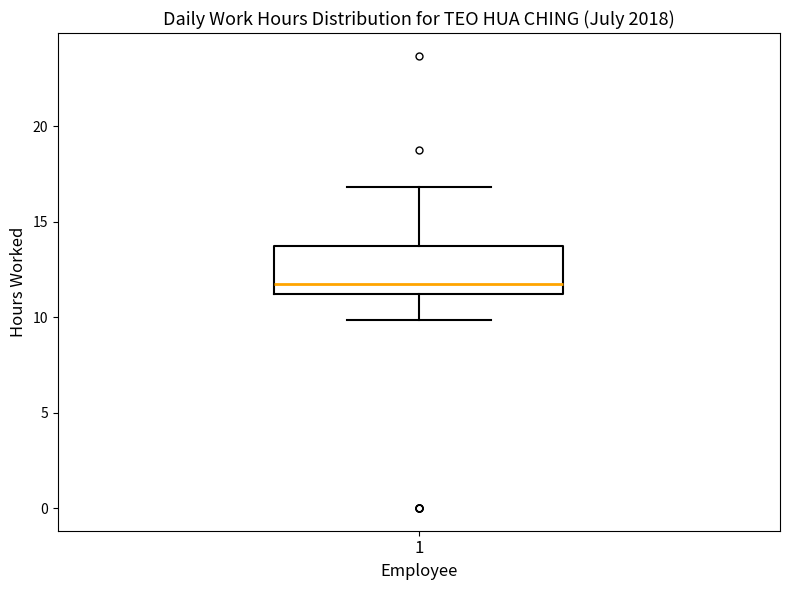

Where is the lower edge of the box at x = 1 on the y-axis? The values are not printed on the chart, so give them approximately, as read against the axis.

11.0